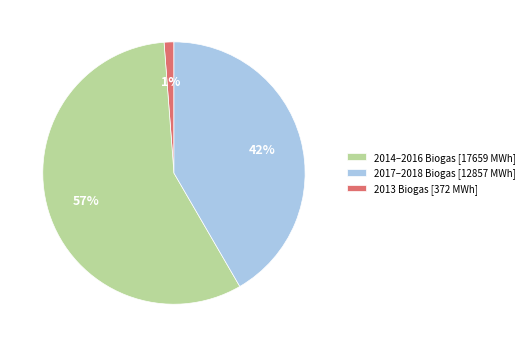

Which category has the biggest portion of the pie?

2017–2018 Biogas [12857 MWh]